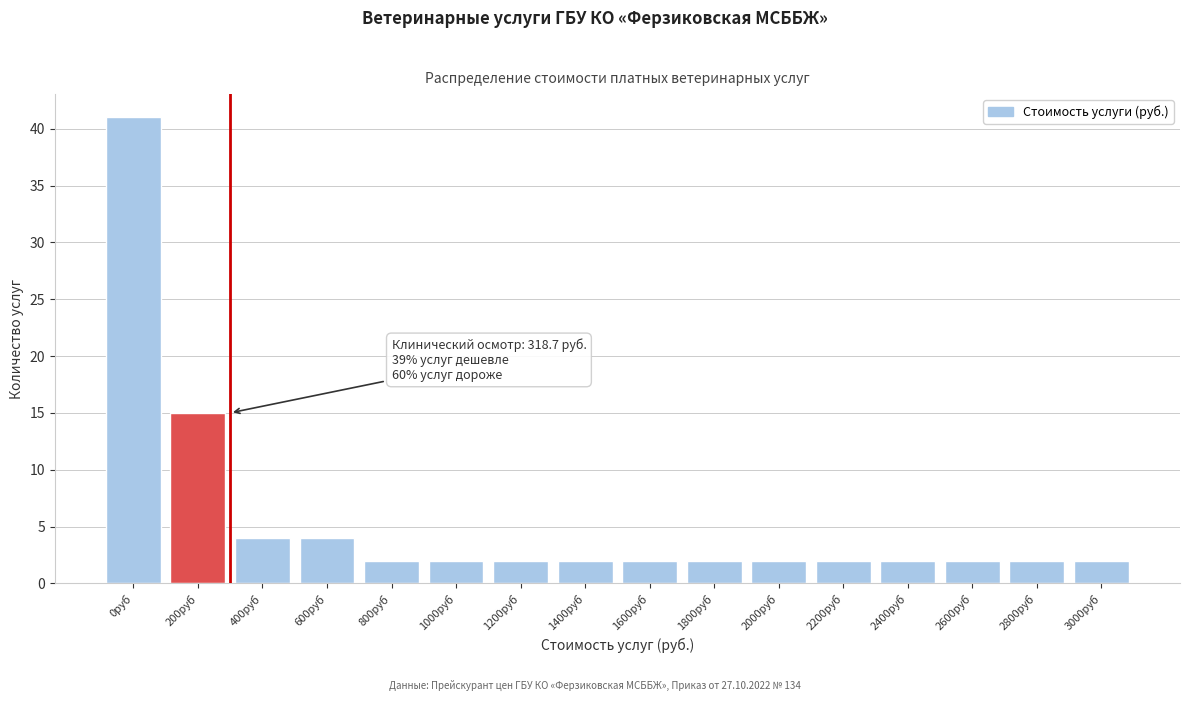

Reading right to left, extract all data points from this chart.

2	2	2	2	2	2	2	2	2	2	2	2	4	4	15	41